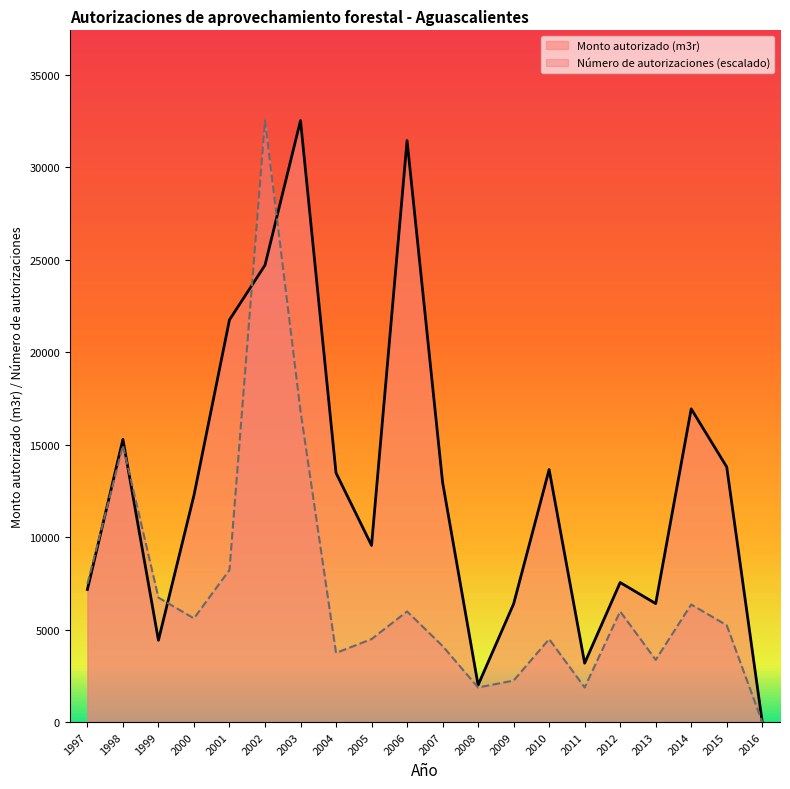

How many values in the Número de autorizaciones series exceed 5607?

10